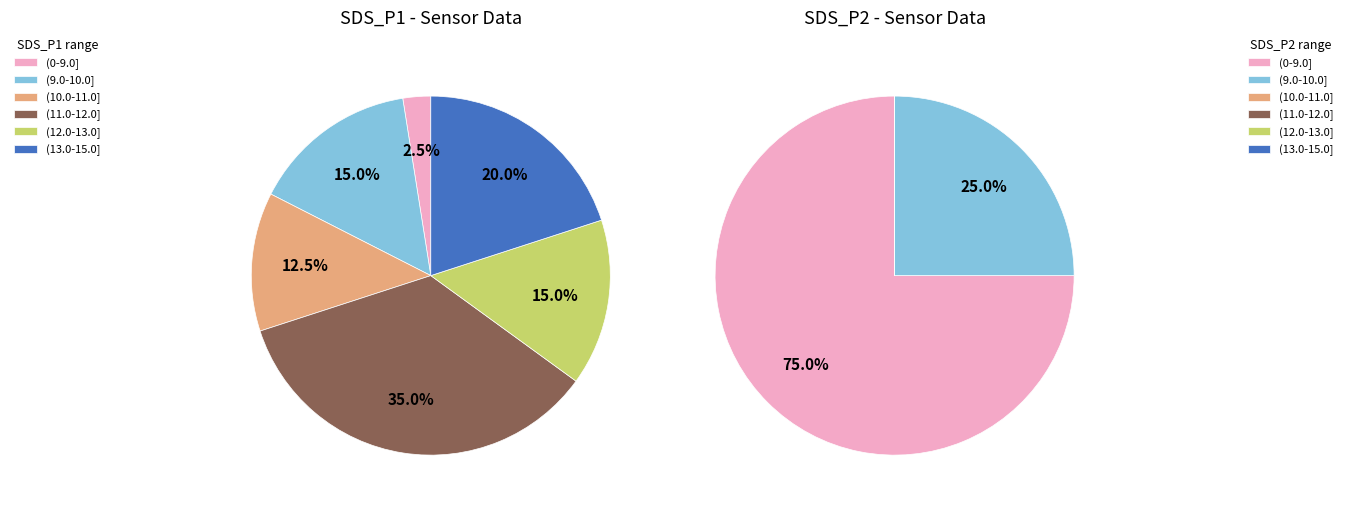

Is it true that 31 is 3% of the pie?

True